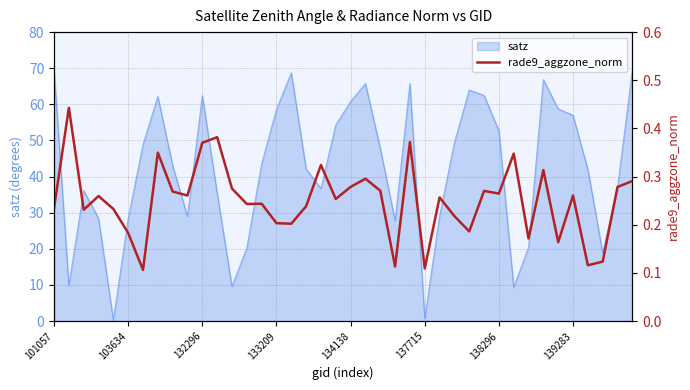

How many interior local peaks (higher than both neighbors) does the data have?

13